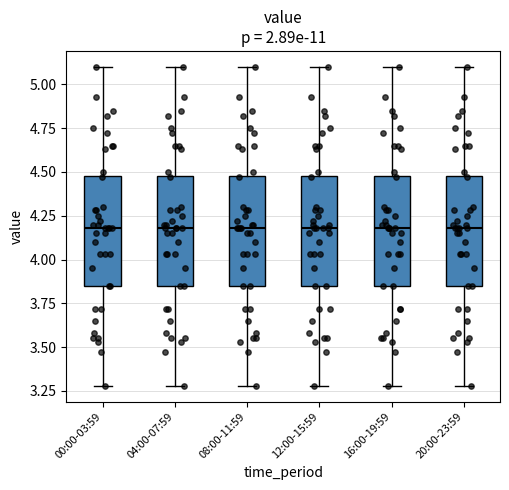

Reading left to right, read every box against the y-axis: the position of its median line, the range the box covers, and the ends of its whiskers. The values are not printed on the chart, so give them approximately, as read against the axis.

00:00-03:59: median 4.20, box 3.85 to 4.50, whiskers 3.30 to 5.10
04:00-07:59: median 4.20, box 3.85 to 4.50, whiskers 3.30 to 5.10
08:00-11:59: median 4.20, box 3.85 to 4.50, whiskers 3.30 to 5.10
12:00-15:59: median 4.20, box 3.85 to 4.50, whiskers 3.30 to 5.10
16:00-19:59: median 4.20, box 3.85 to 4.50, whiskers 3.30 to 5.10
20:00-23:59: median 4.20, box 3.85 to 4.50, whiskers 3.30 to 5.10